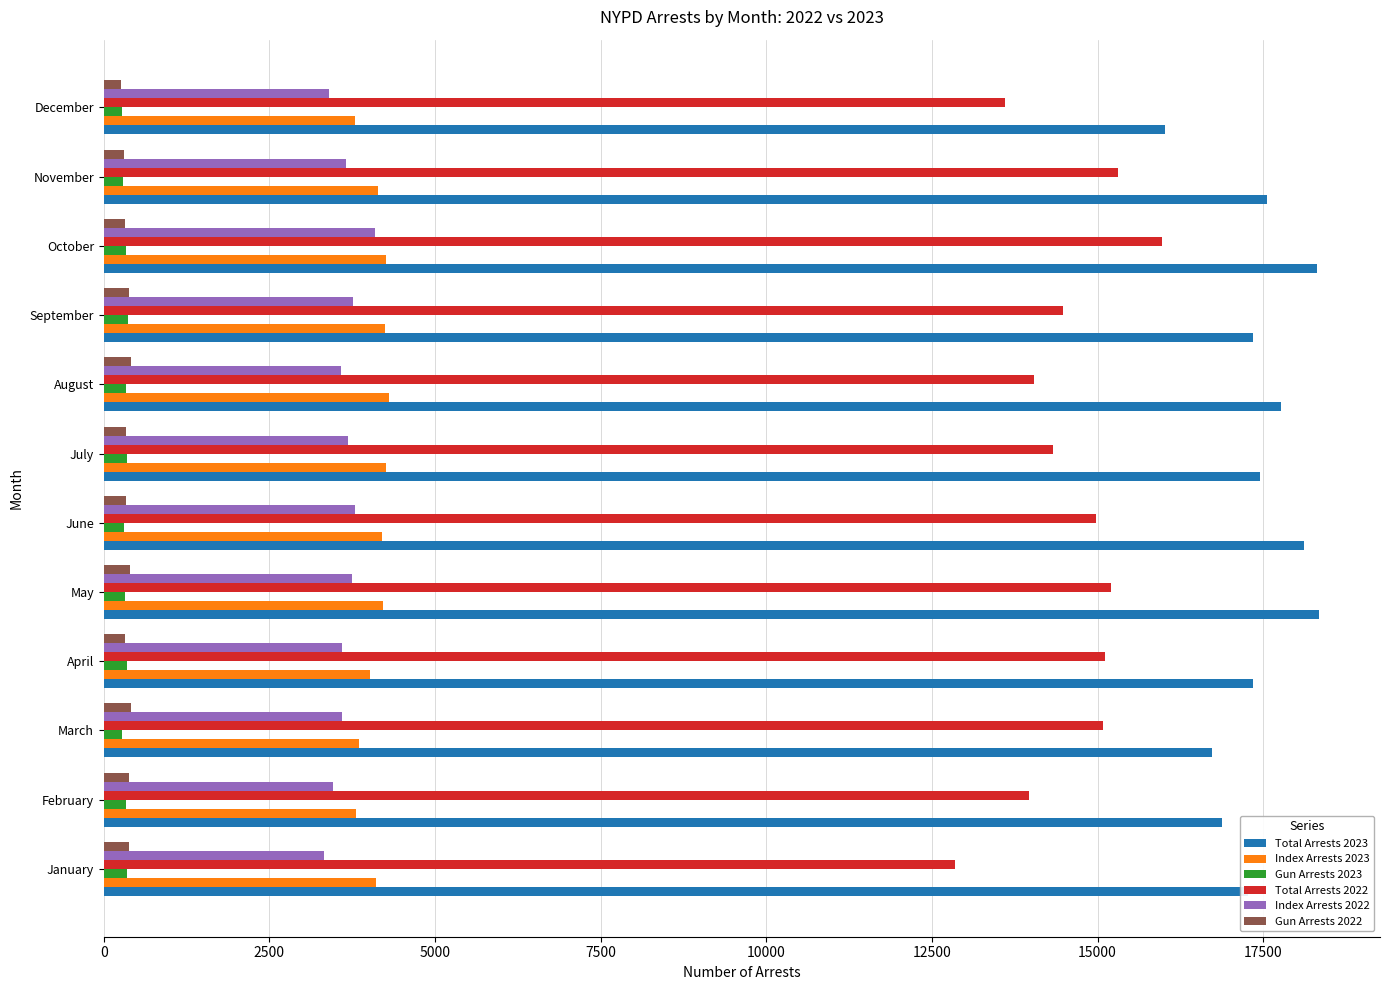

The Index Arrests 2023 series shows 1206 at April. True or false?

False